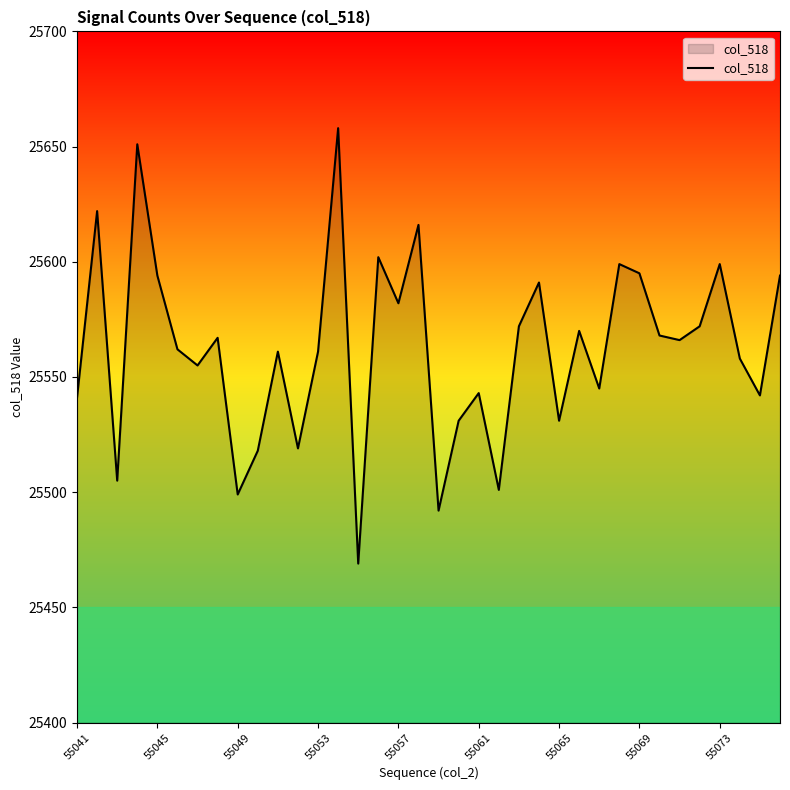

What is the maximum value shown in the chart?

25658